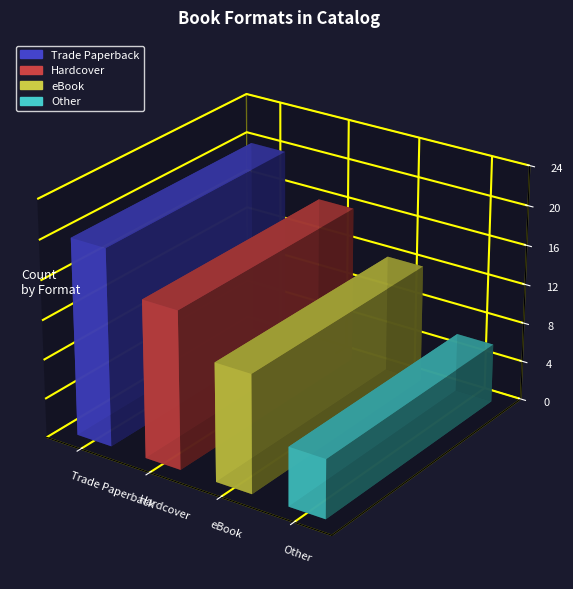

Which has a higher value, Trade Paperback or Other?

Trade Paperback